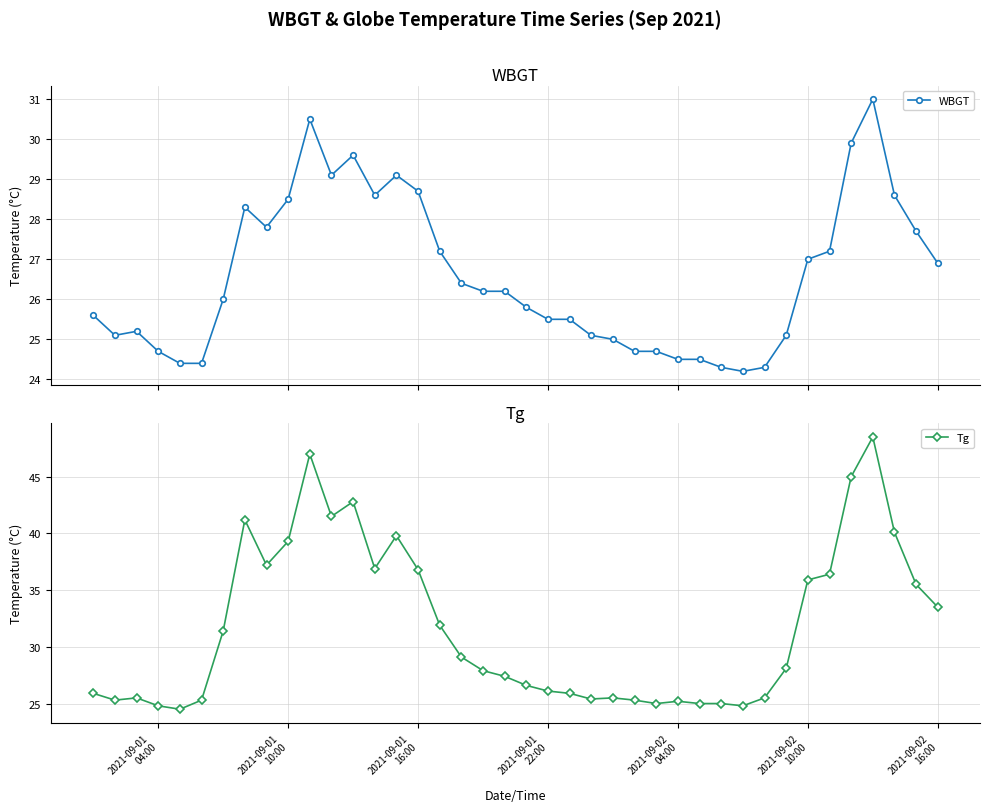

At how many categories does at least one series exceed 24?

40